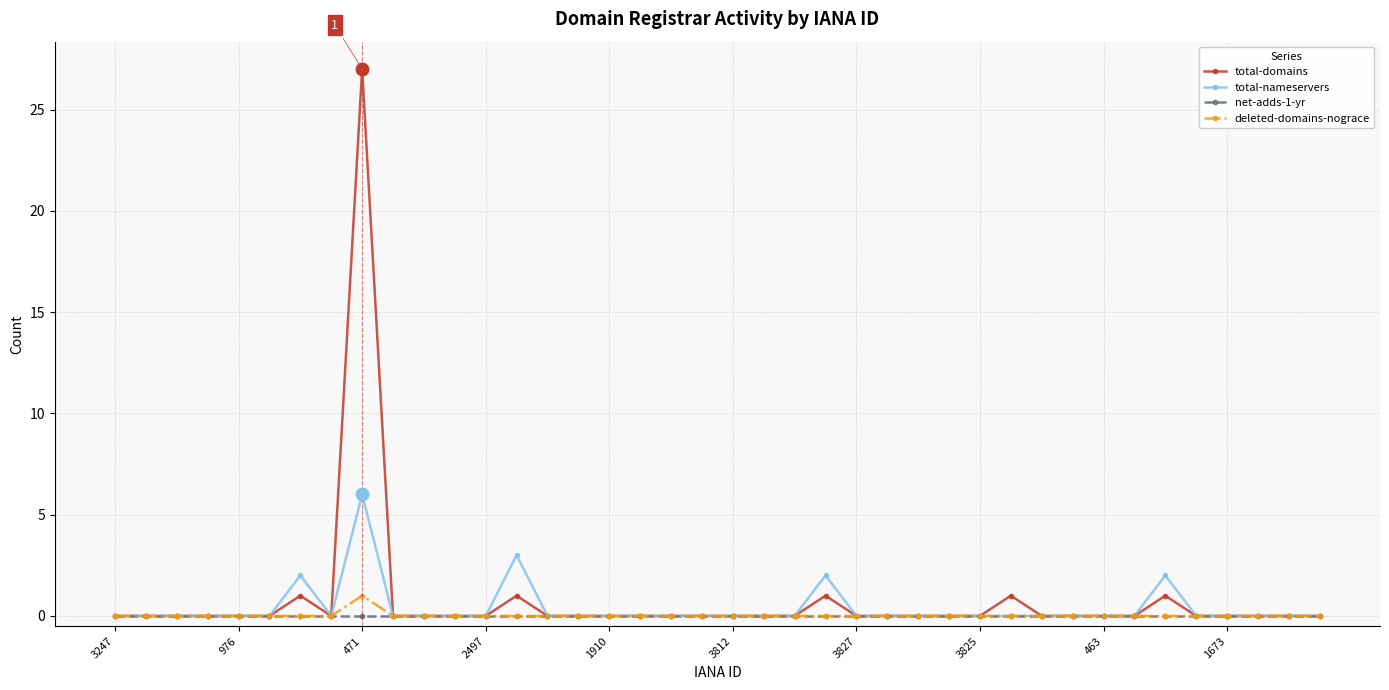

Which series has the largest total across all categories?

total-domains